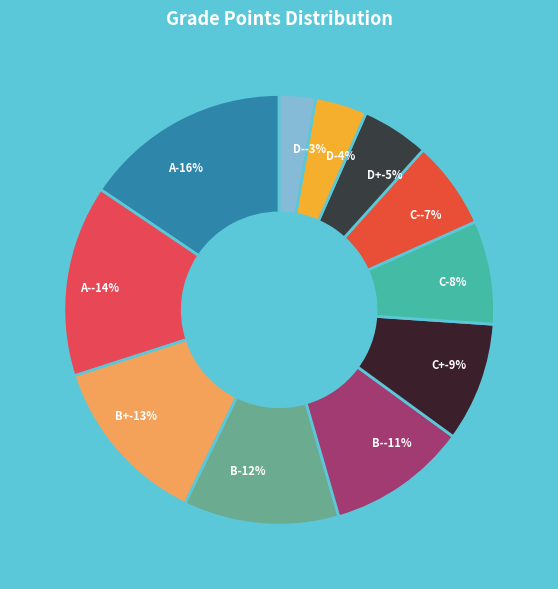

True or false: C+ accounts for 1% of the total.

False